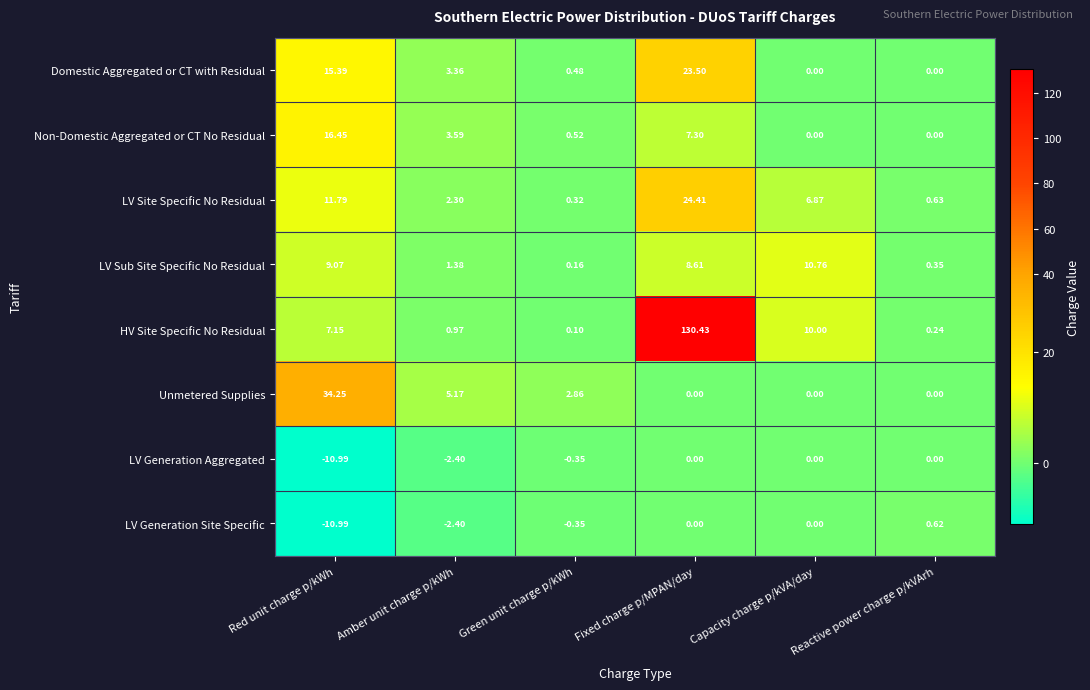

What is the difference between the highest and lowest values at Red unit charge p/kWh?

45.2